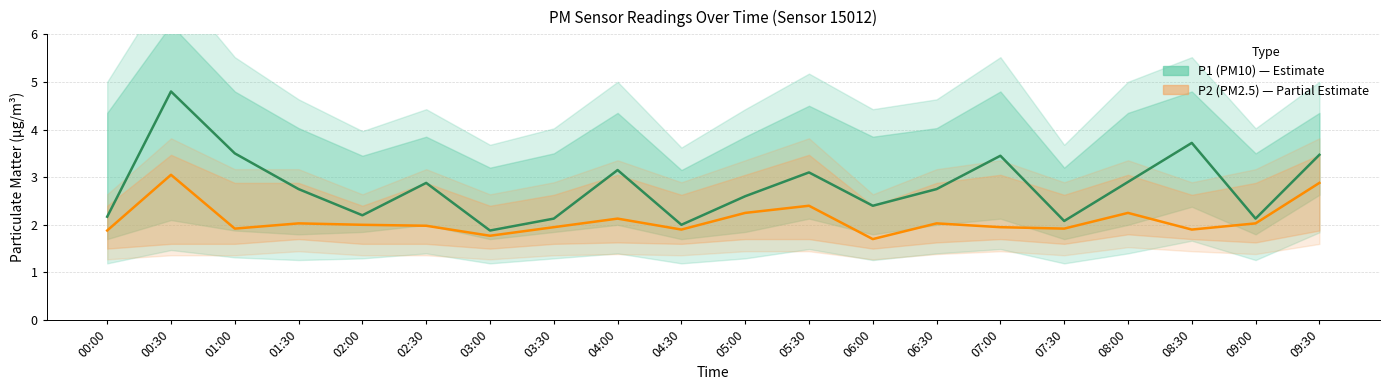

True or false: P2 (PM2.5) and P1 (PM10) intersect in this chart.

False